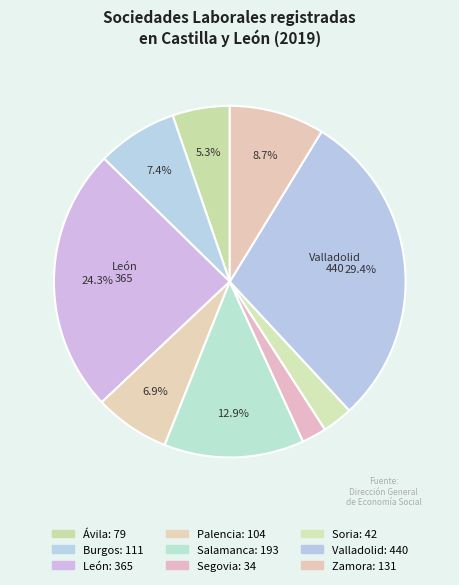

Count the number of slices in the pie.

9